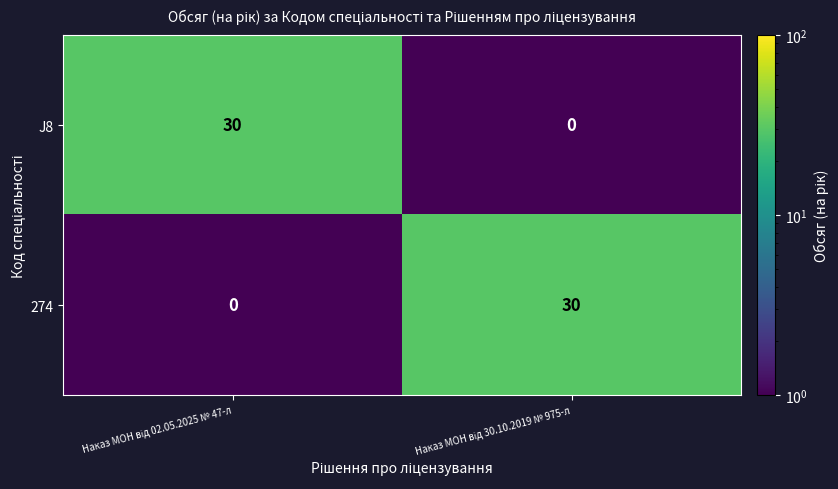

What is the average value of the 274 series?

15